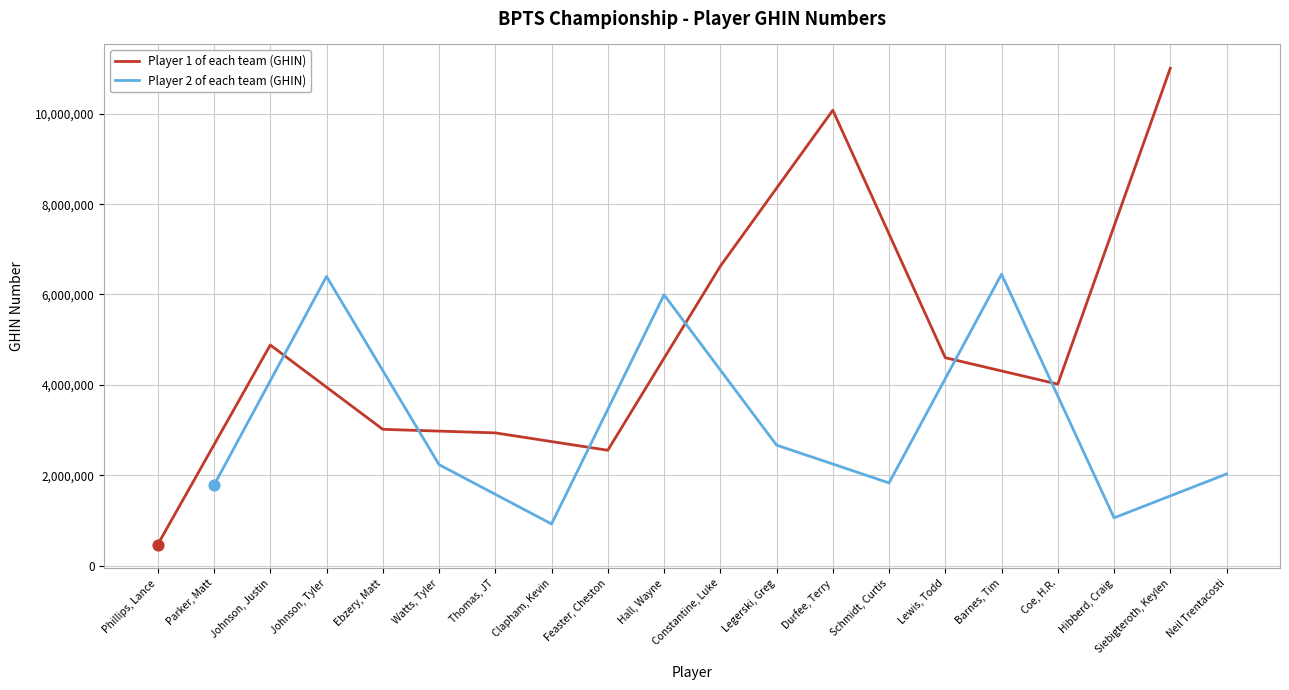

Which series has the largest Y range (max minus min)?

Player 1 of each team (GHIN)